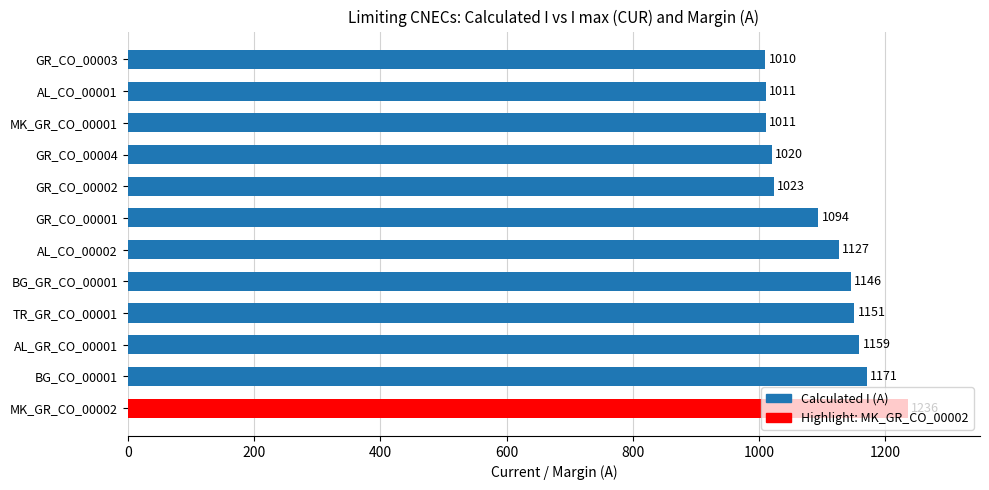

Where is the data nearest to the value 1123?

AL_CO_00002